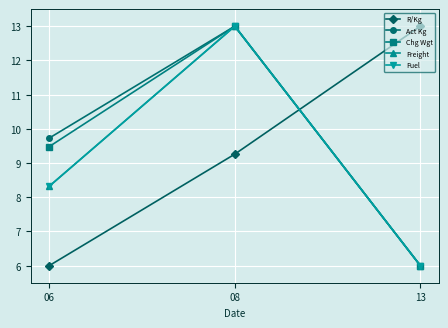

What are all the series names shown in the legend?

R/Kg, Act Kg, Chg Wgt, Freight, Fuel